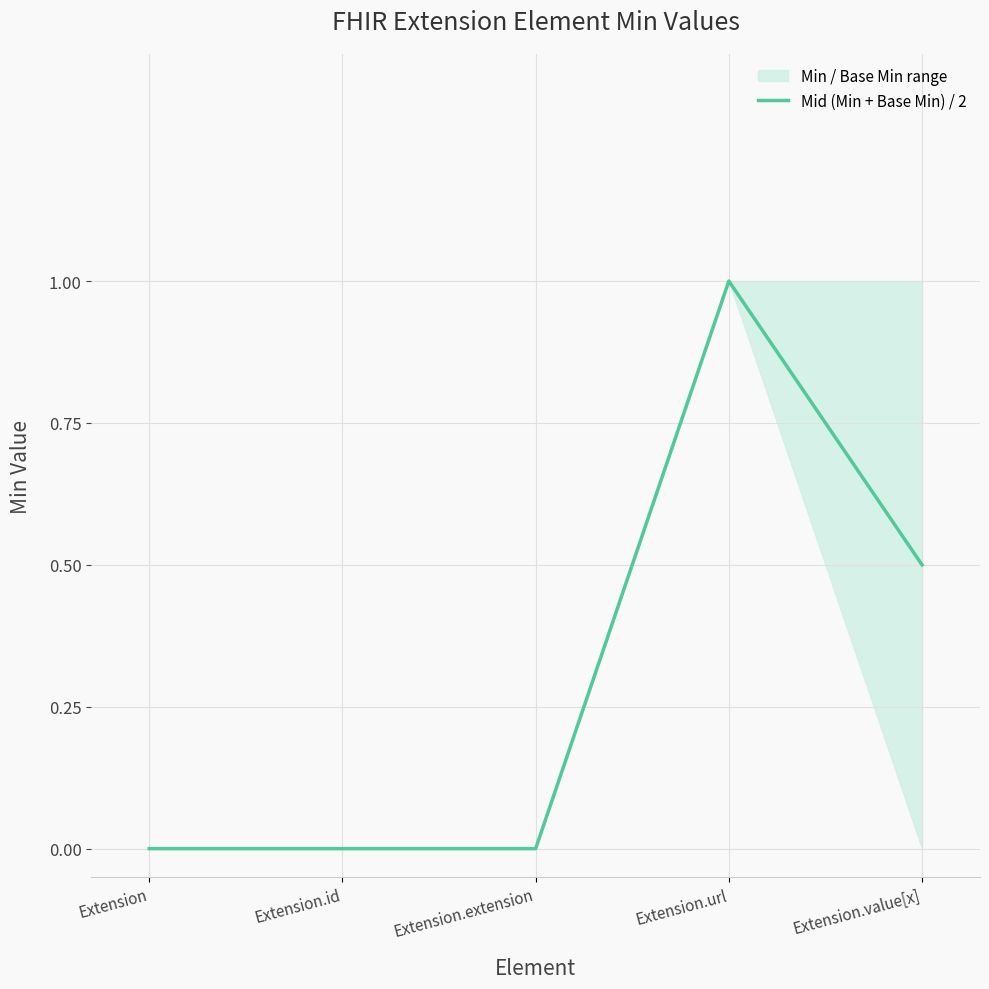

List the labels in order of value, largest first.

Extension.url, Extension.value[x], Extension, Extension.id, Extension.extension